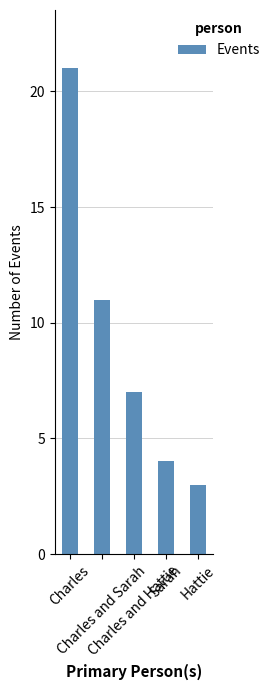

What is the minimum value shown in the chart?

3